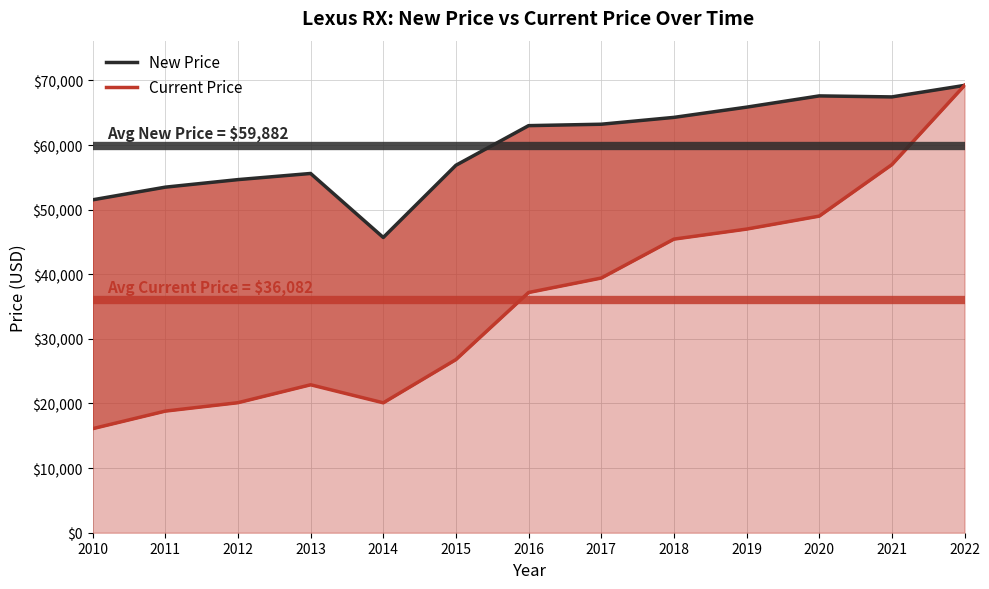

What is the difference between the maximum and minimum values in the Current Price series?

53125